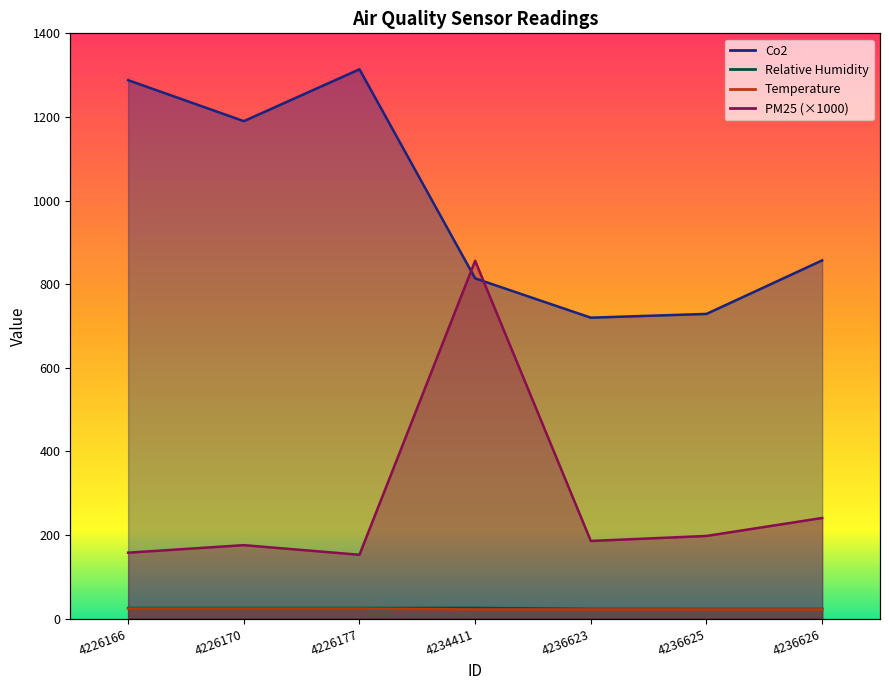

What are all the series names shown in the legend?

PM25, Co2, Relative Humidity, Temperature